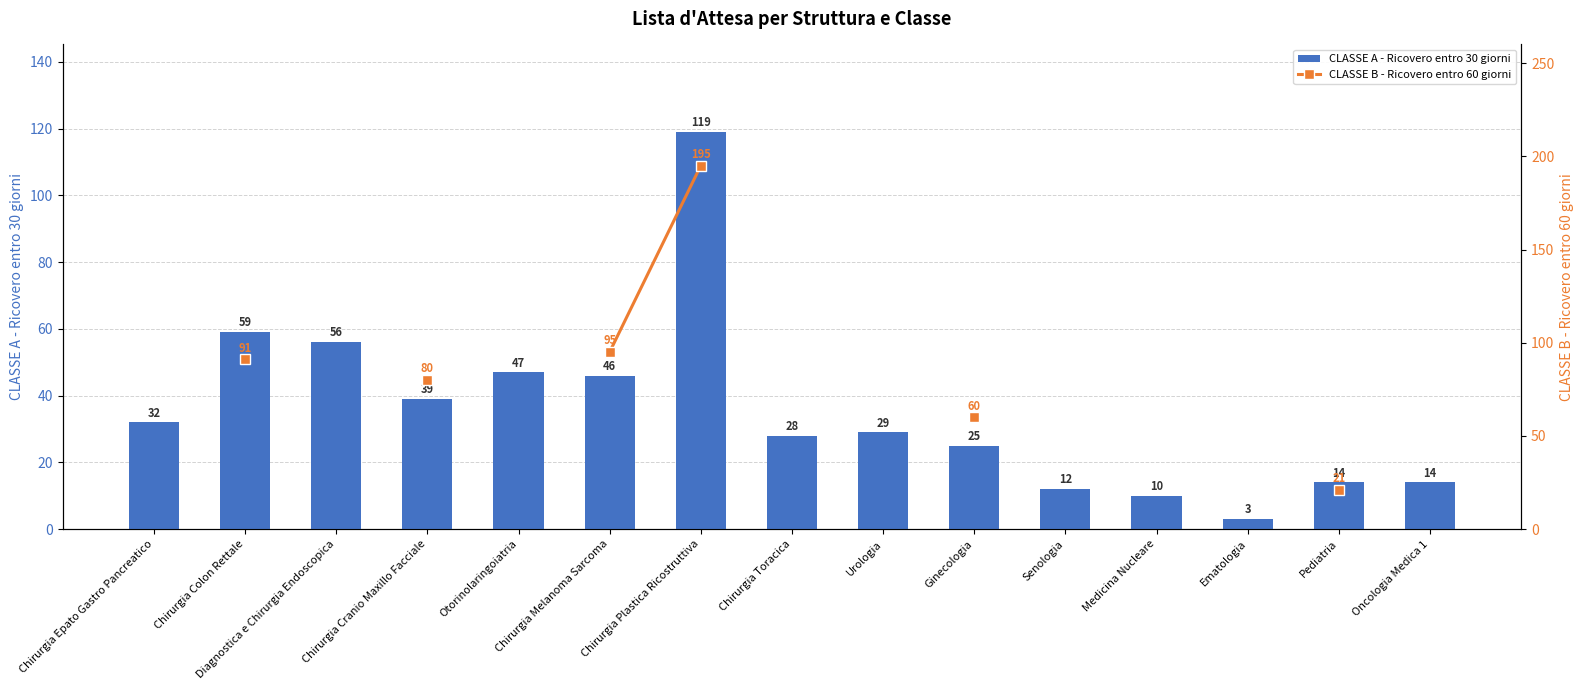

At which label does CLASSE A - Ricovero entro 30 giorni first exceed 29?

Chirurgia Epato Gastro Pancreatico